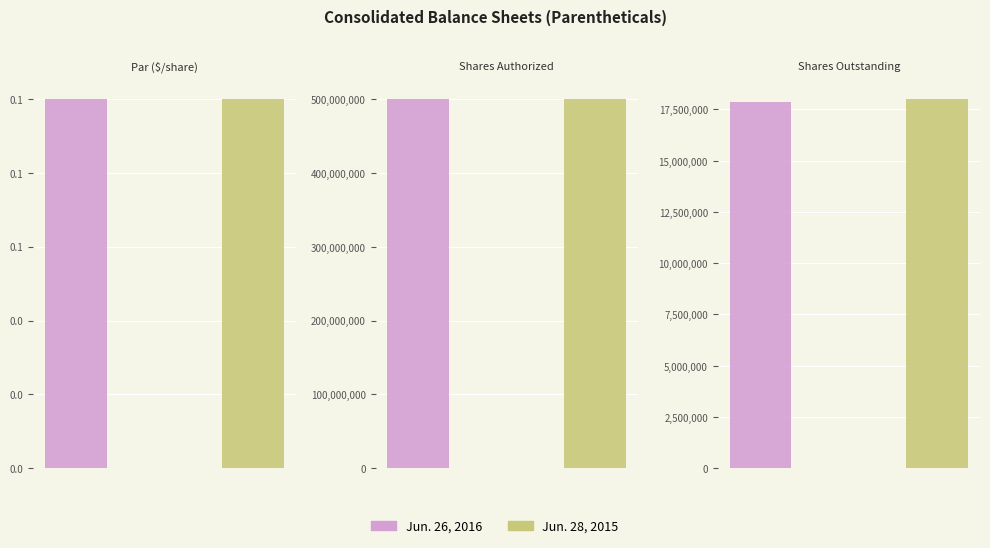

At how many categories does at least one series exceed 393140679?

1